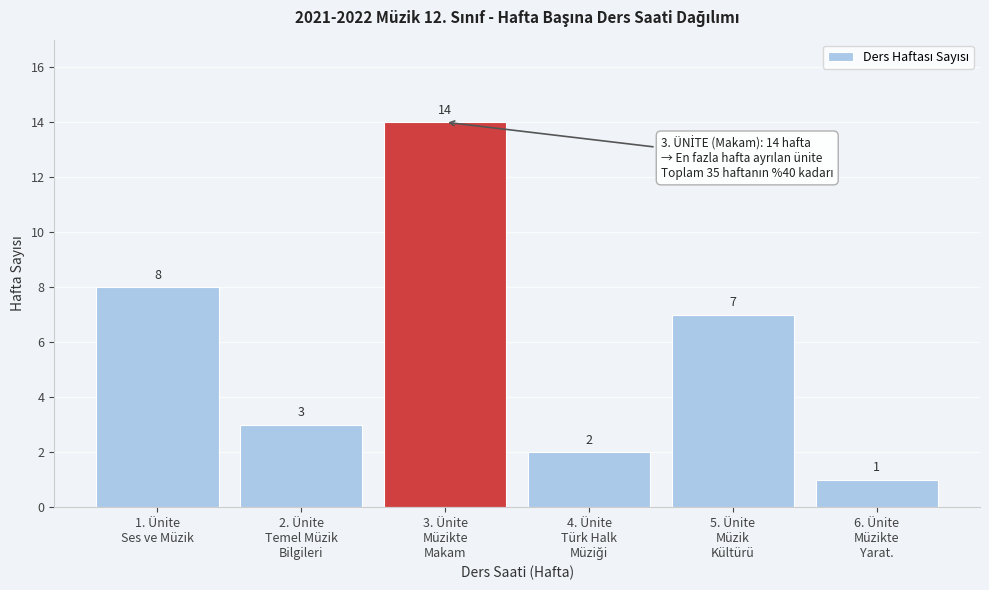

Reading left to right, transcribe all the data shown in this chart.

8	3	14	2	7	1